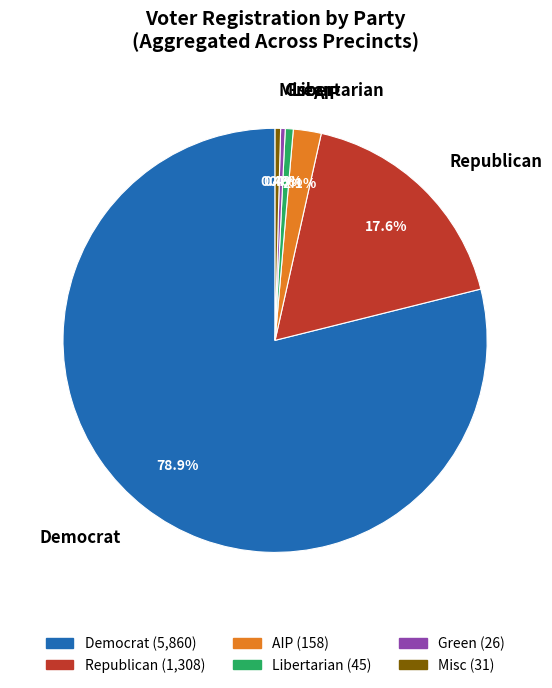

What is the largest slice in the pie chart?

Democrat